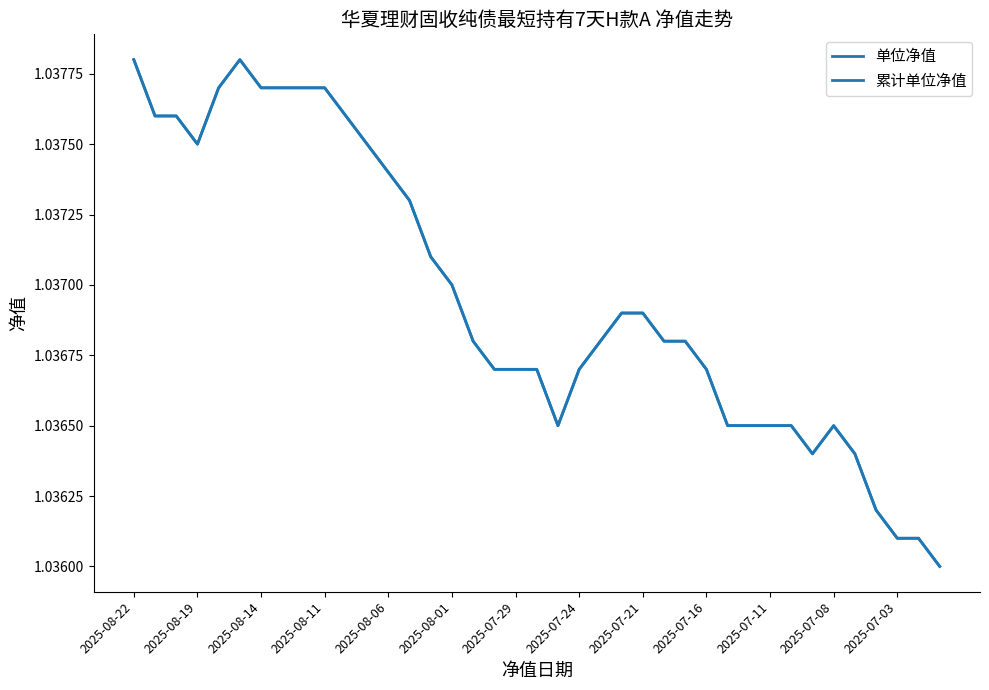

Which series has the largest range (max minus min)?

单位净值